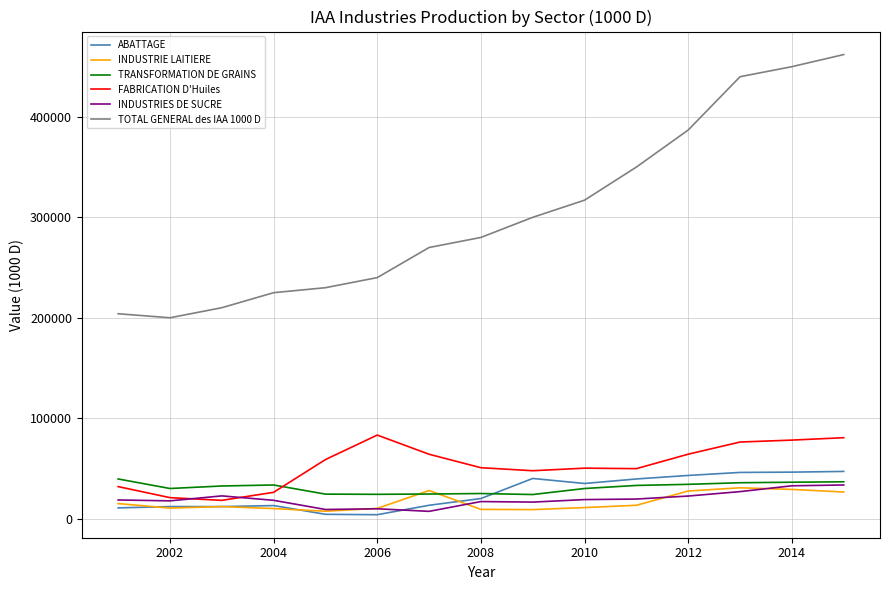

What is the average value of the TRANSFORMATION DE GRAINS series?

30900